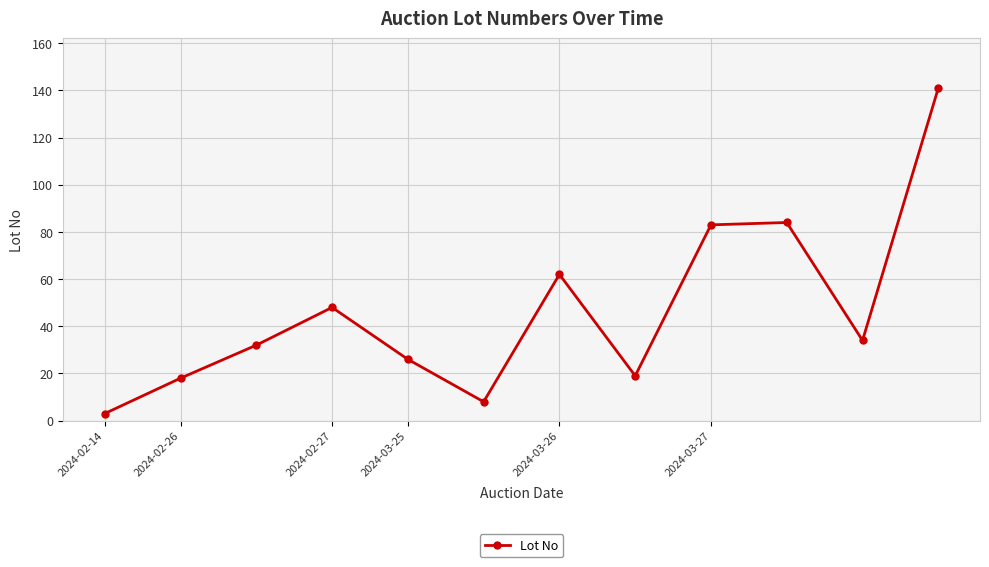

What is the difference between the maximum and minimum values?

138